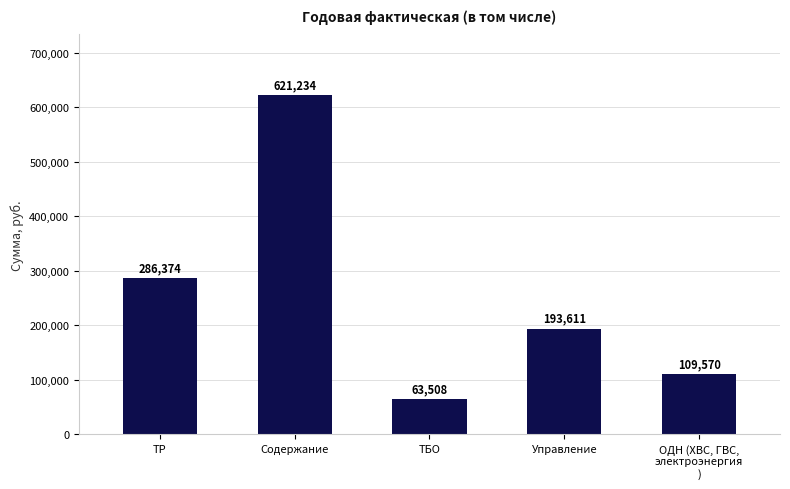

What is the approximate value at Управление?

193611.1